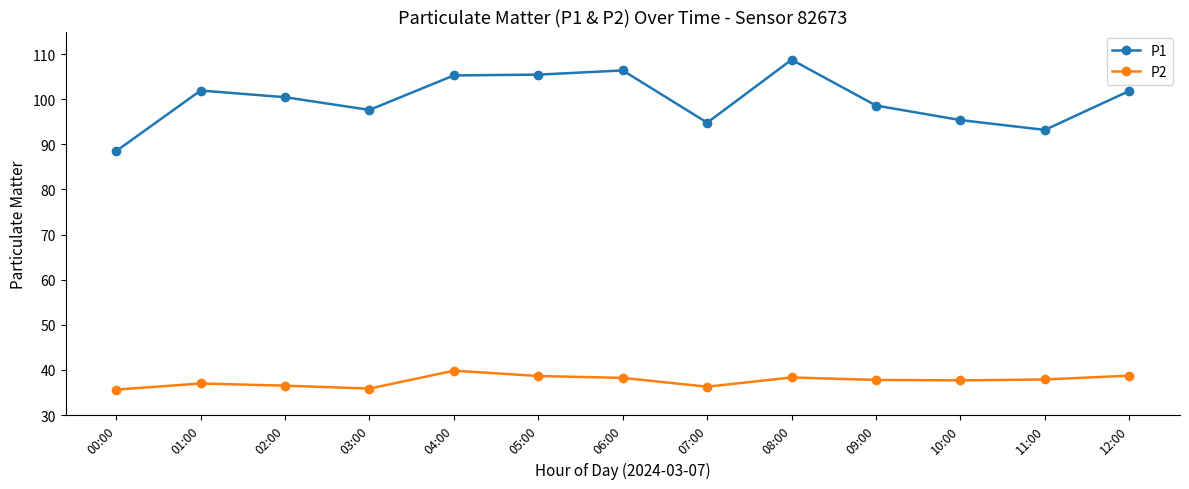

At which category does P1 reach its first local valley?

03:00